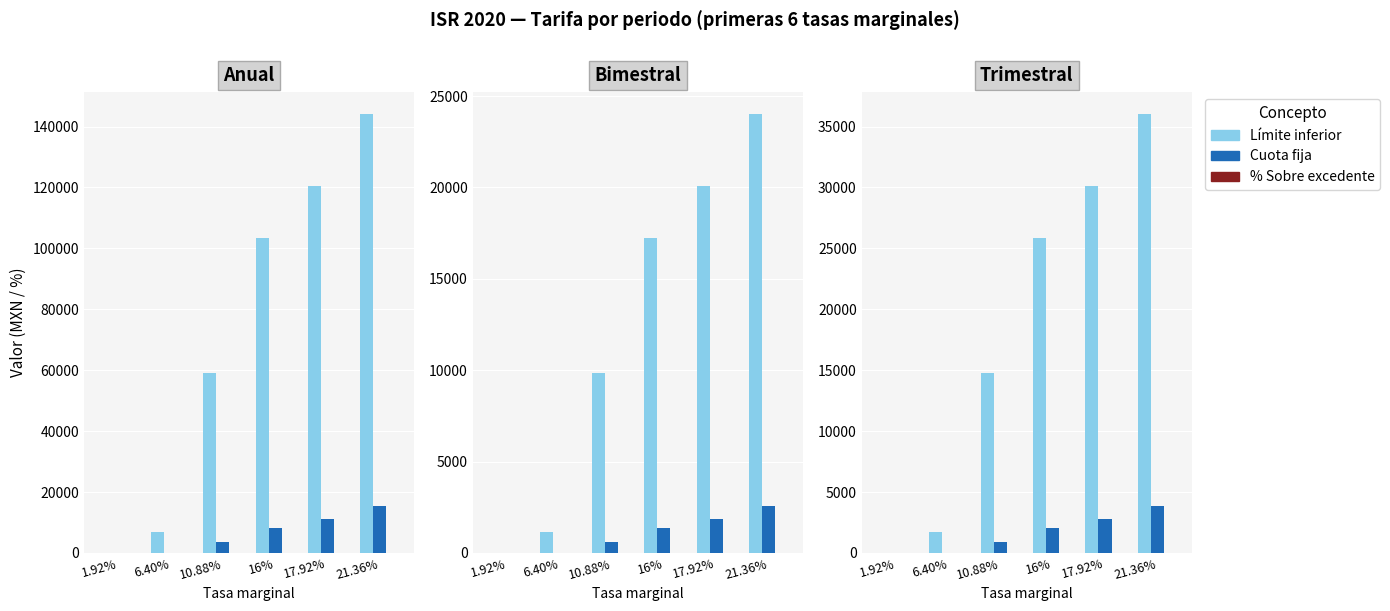

What is the value of the Límite inferior bar at the 6th from the left?

36029.8